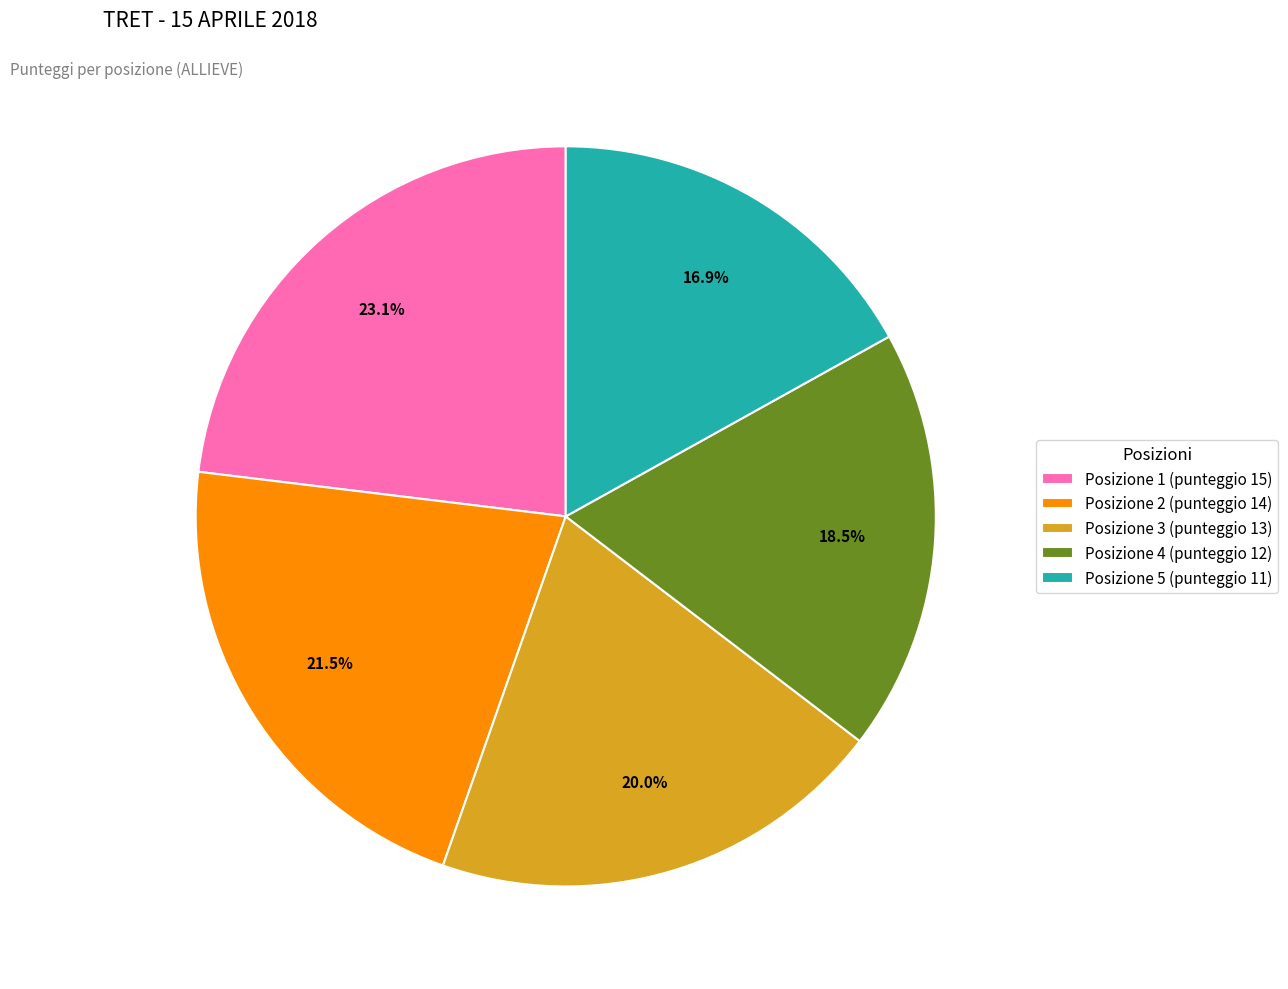

To the nearest percent, what is the average slice percentage?

20%